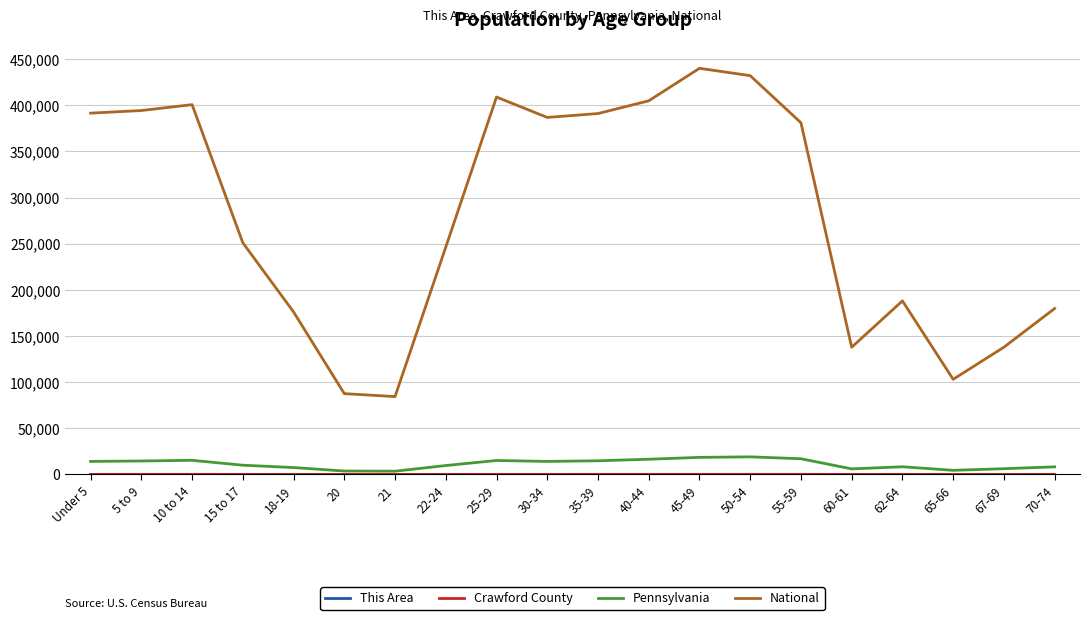

What is the spread (max minus min) of values at 35-39?

390997.7